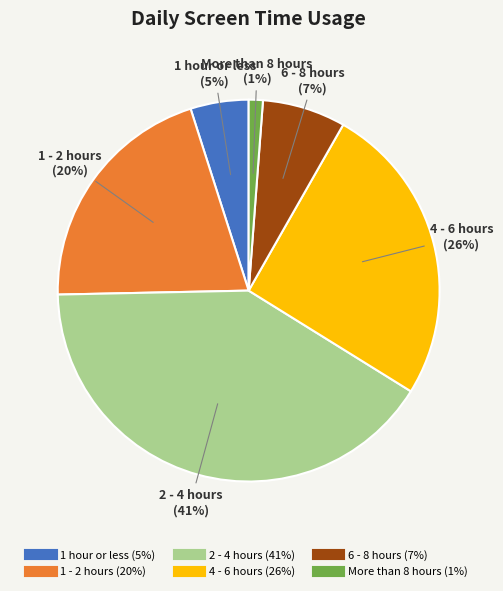

Rank the categories by value from highest to lowest.

2 - 4 hours, 4 - 6 hours, 1 - 2 hours, 6 - 8 hours, 1 hour or less, More than 8 hours